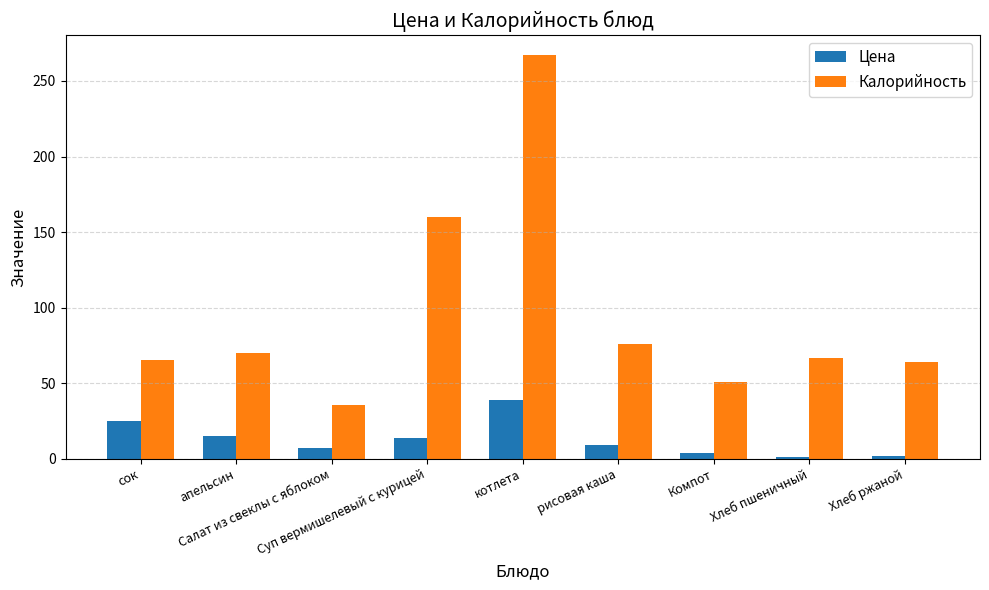

What is the value of the Калорийность bar at the 2nd from the left?

70.0